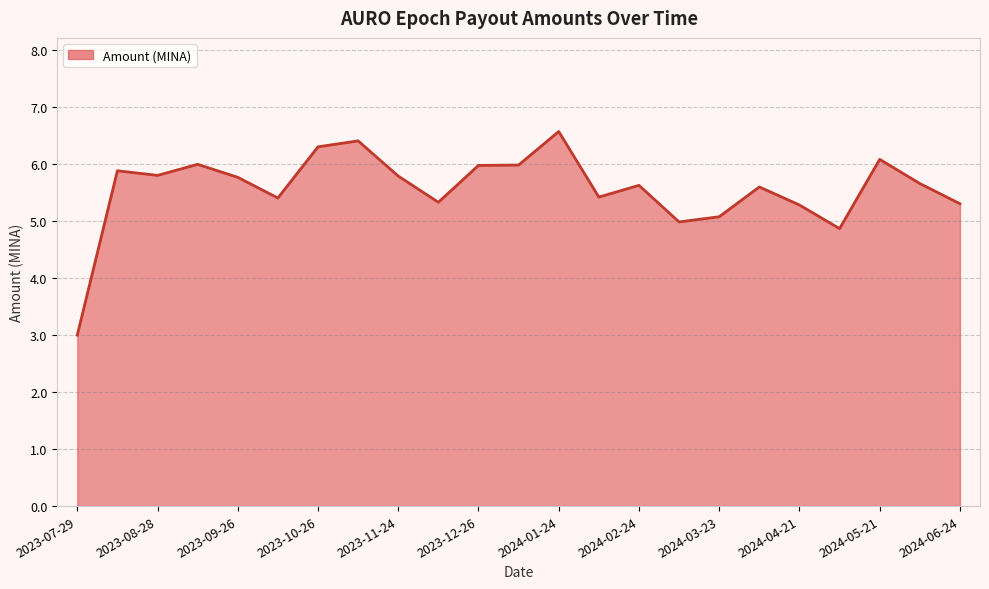

What is the greatest value displayed?

6.6